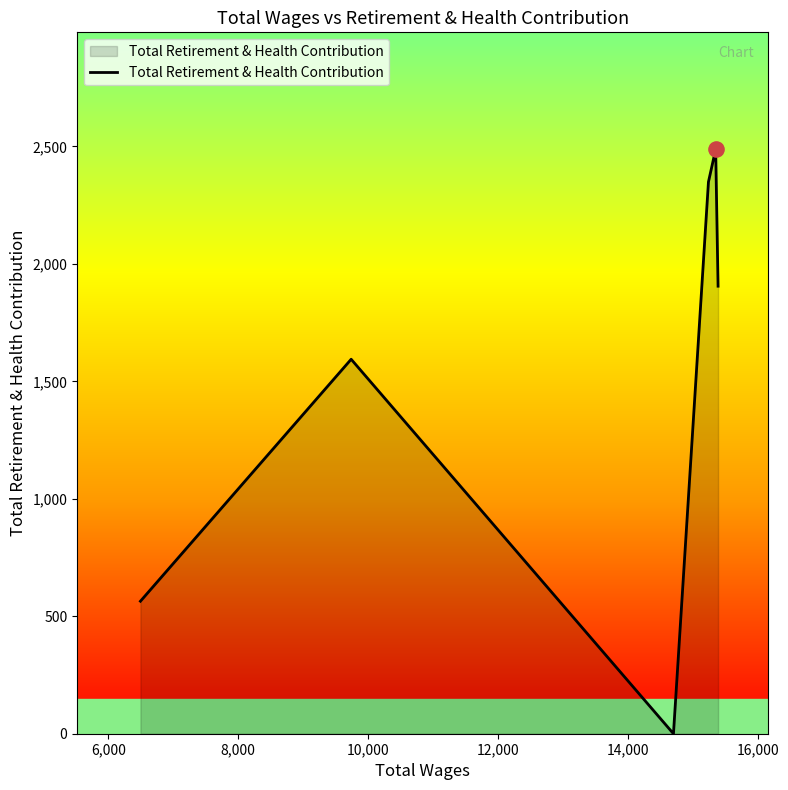

What is the greatest value displayed?

2488